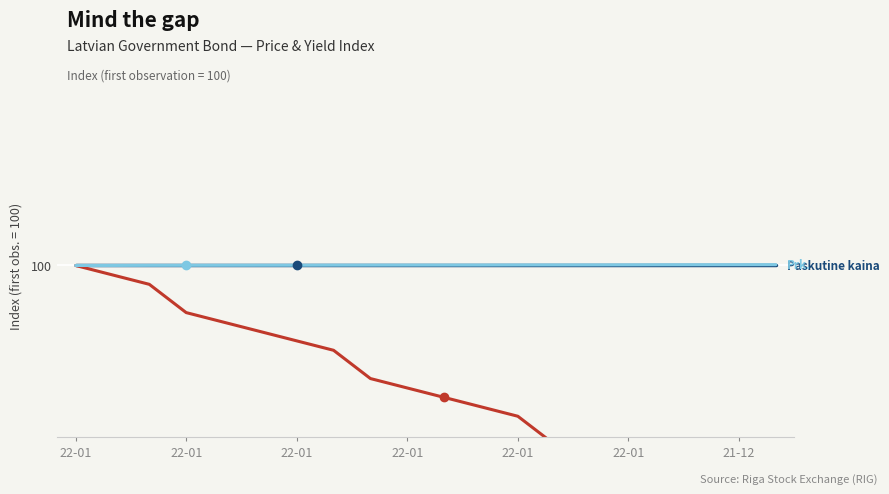

What is the total value across all series at 16?

293.7